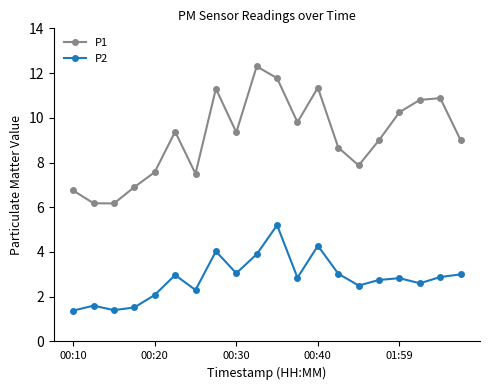

What is the average value of the P1 series?

9.1